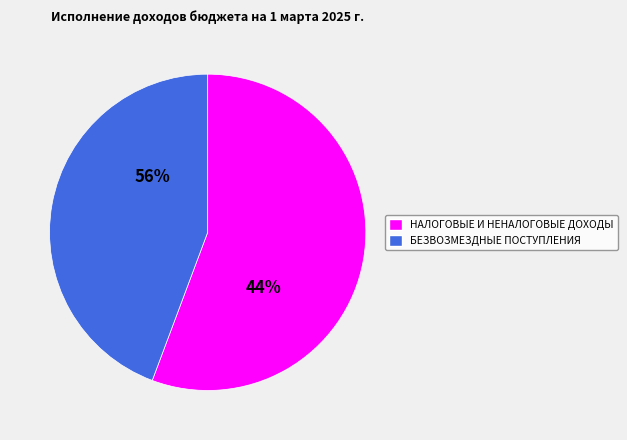

Which category has the smallest portion of the pie?

БЕЗВОЗМЕЗДНЫЕ ПОСТУПЛЕНИЯ